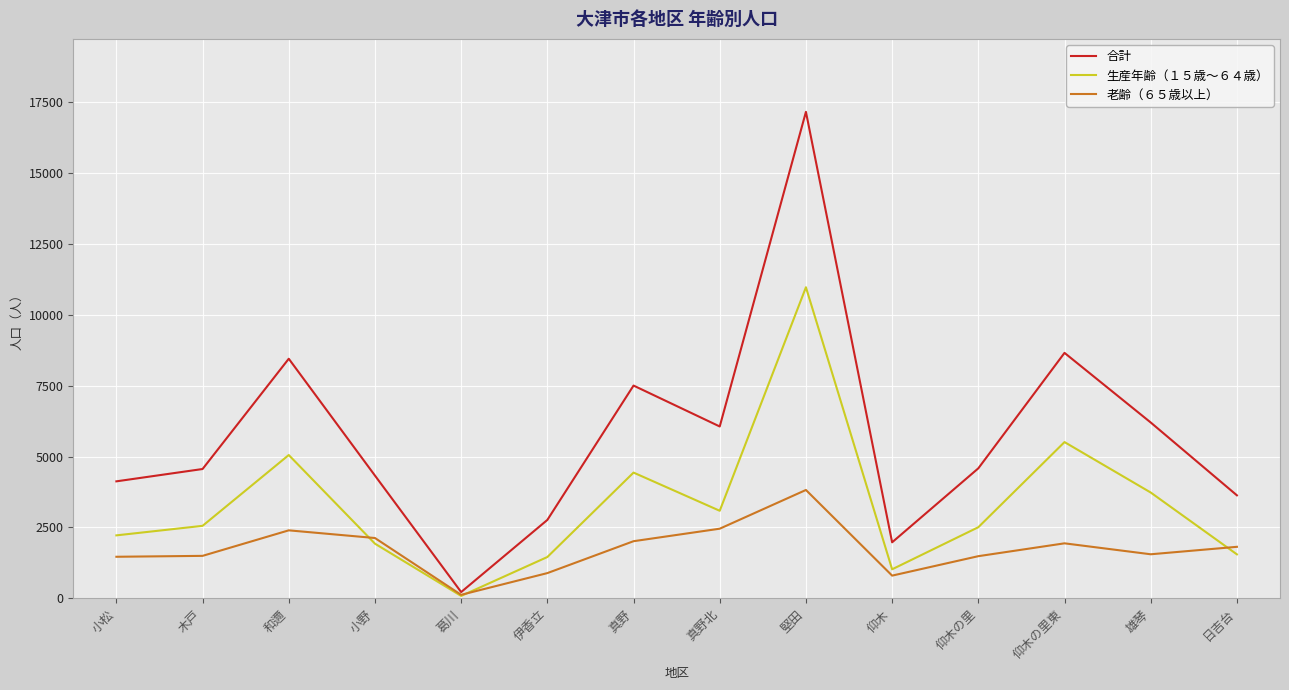

What is the spread (max minus min) of values at 雄琴?

4648